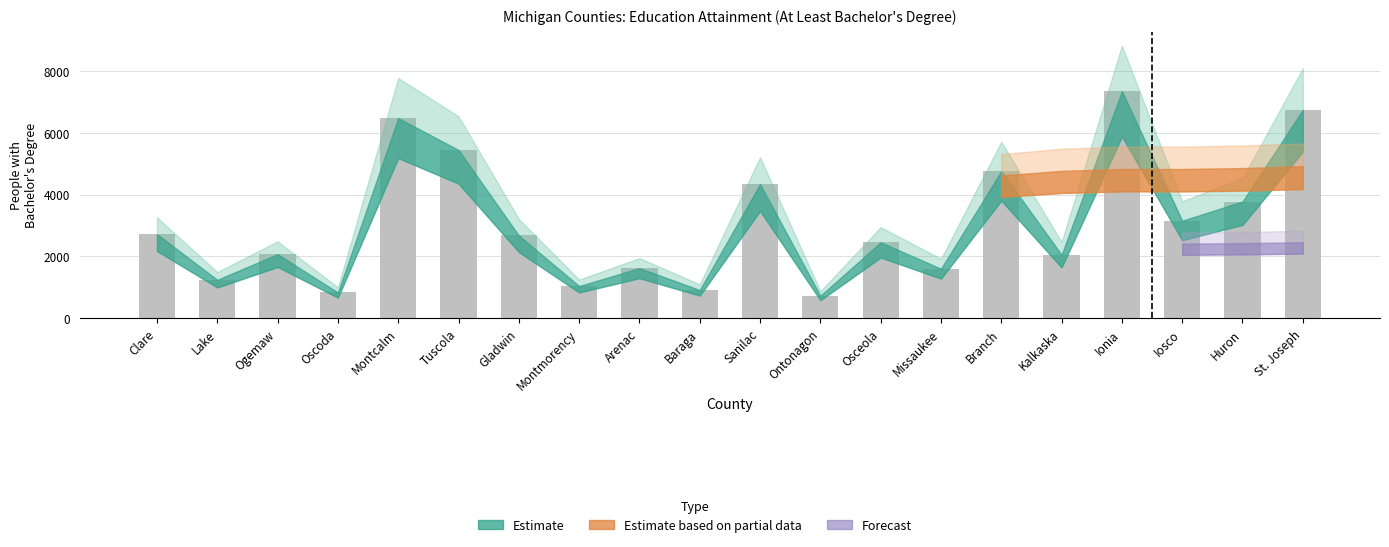

True or false: the data shows 915 at Baraga.

True